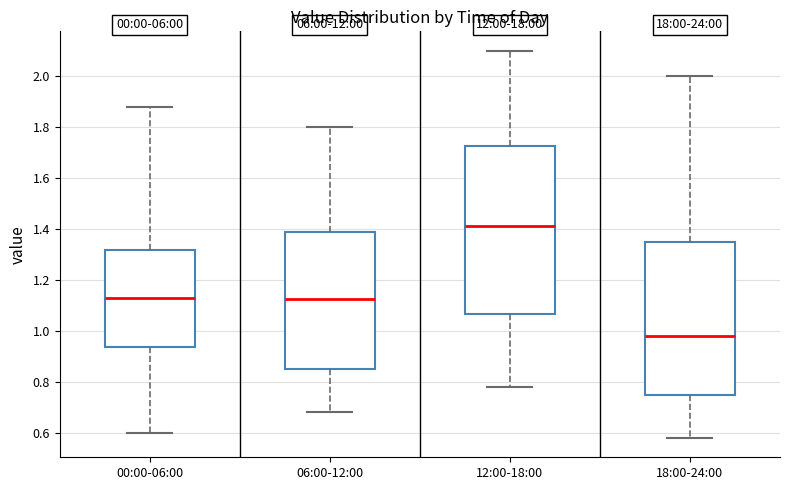

Which box is the tallest, from its lower edge to its upper edge?

12:00-18:00